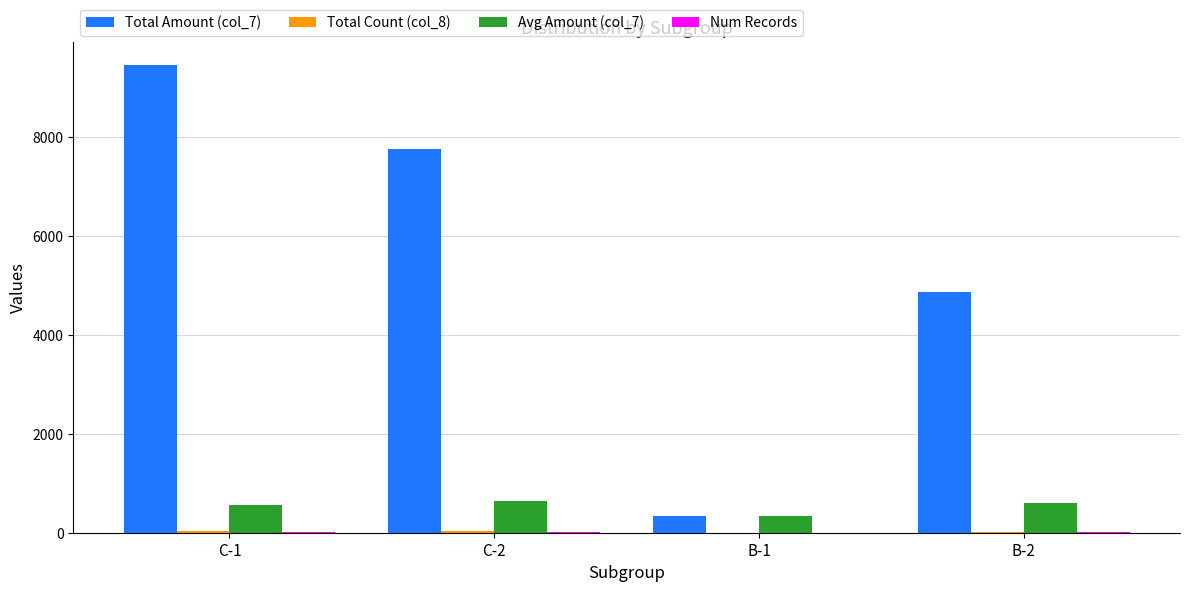

What is the sum of all Avg Amount (col_7) values?

2141.1